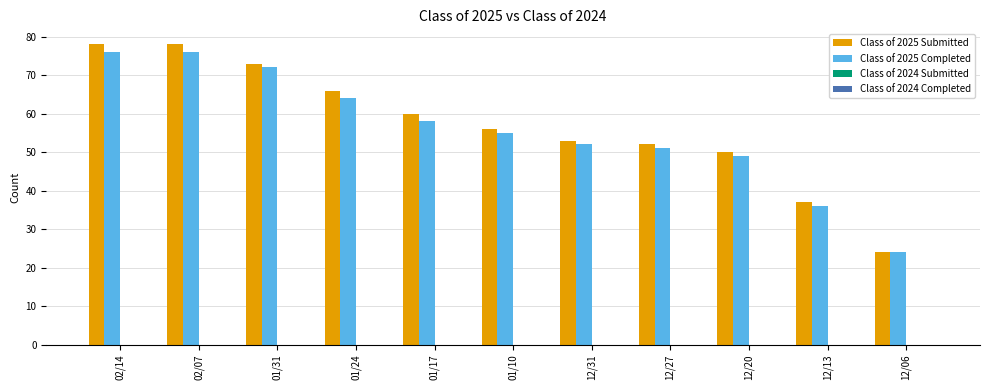

How many bars are there in each group?

2